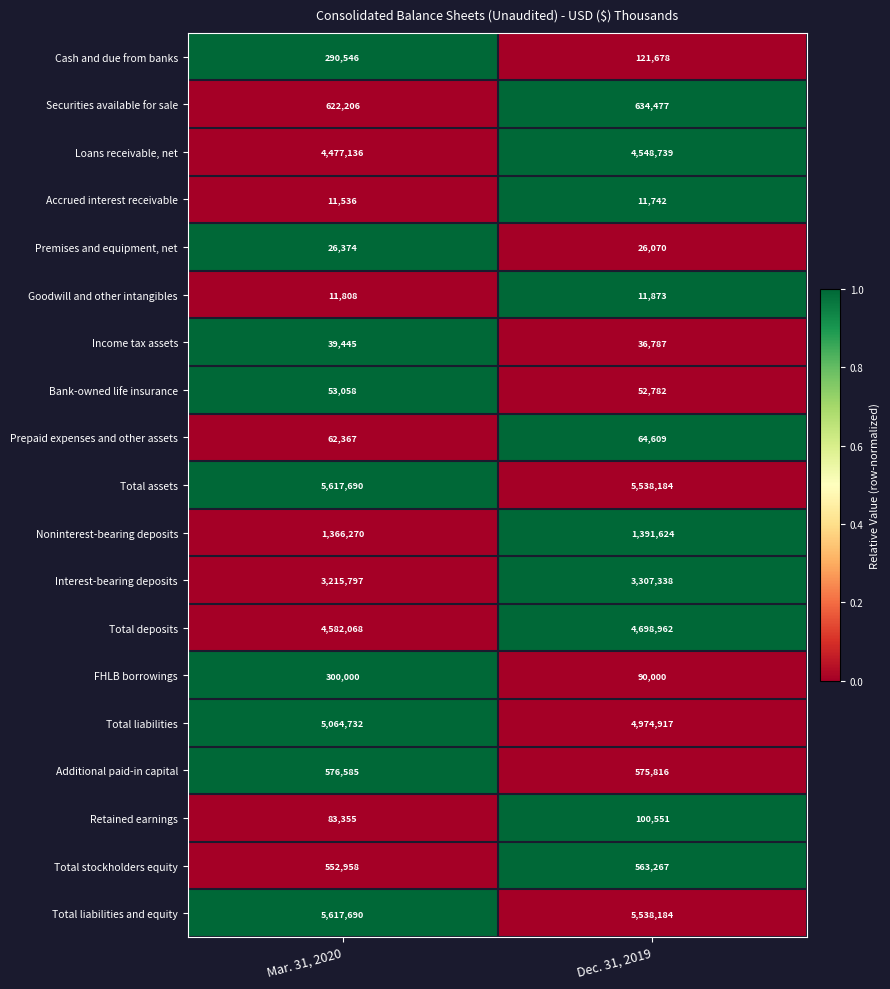

What is the average value of the Securities available for sale series?

628342